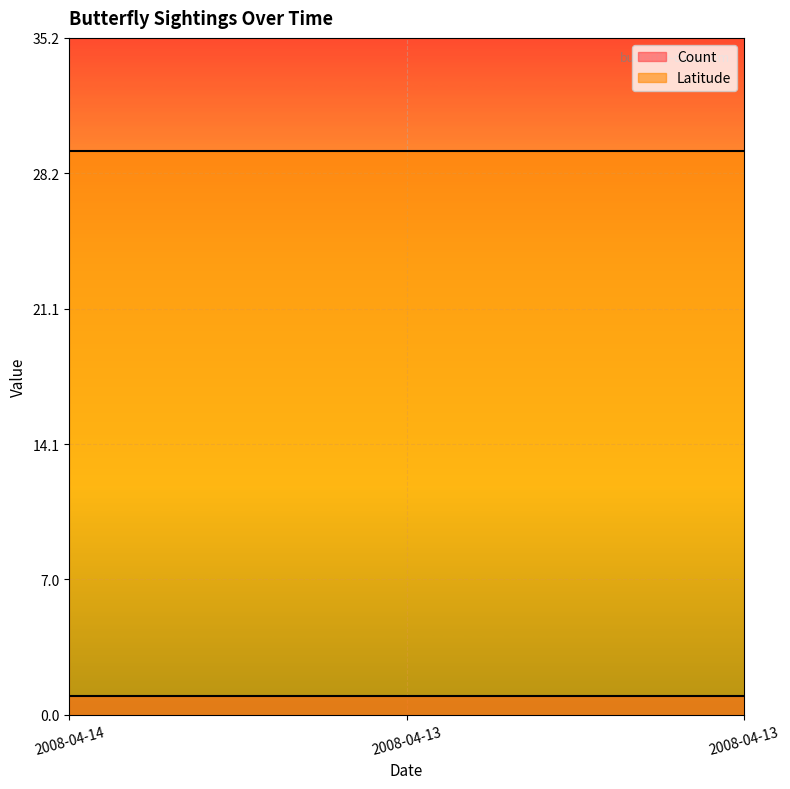

What is the sum of the Count values at 2008-04-13 and 2008-04-13?

2.0